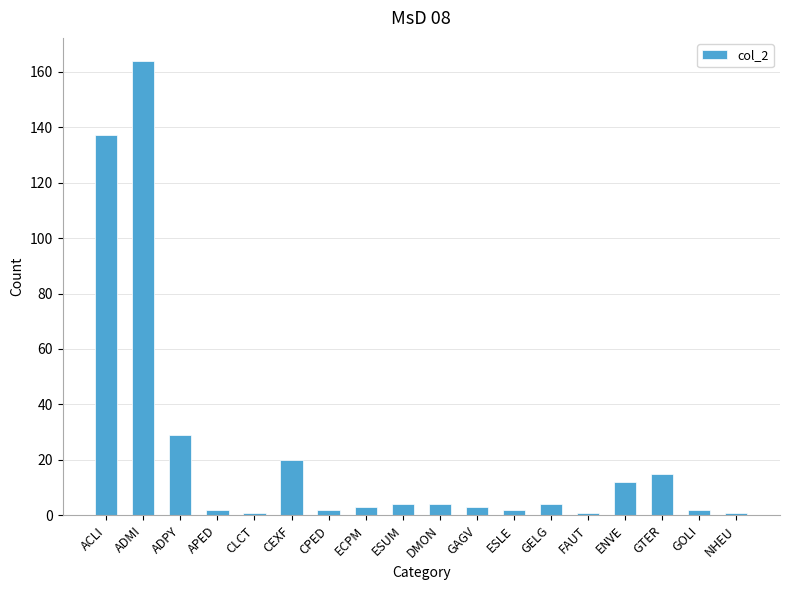

What is the label of the 6th bar from the right?

GELG